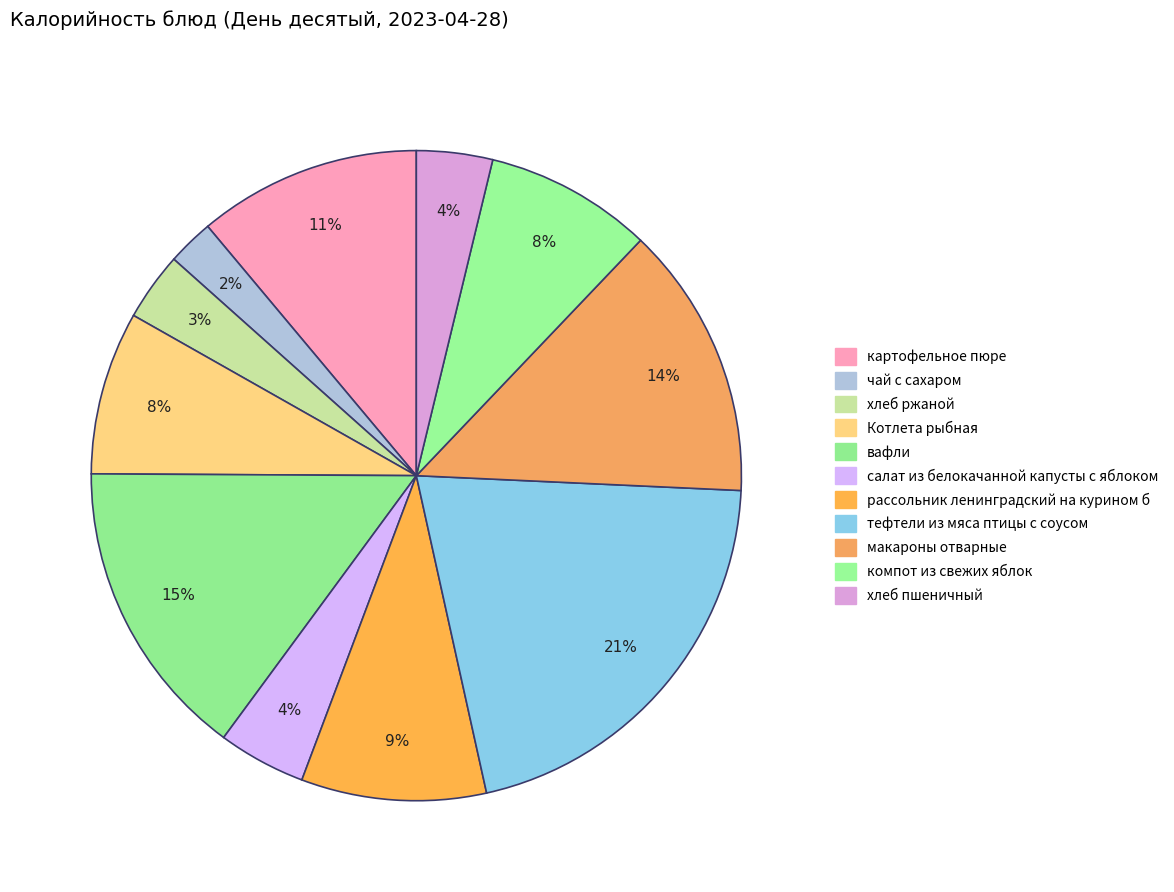

Count the number of slices in the pie.

11